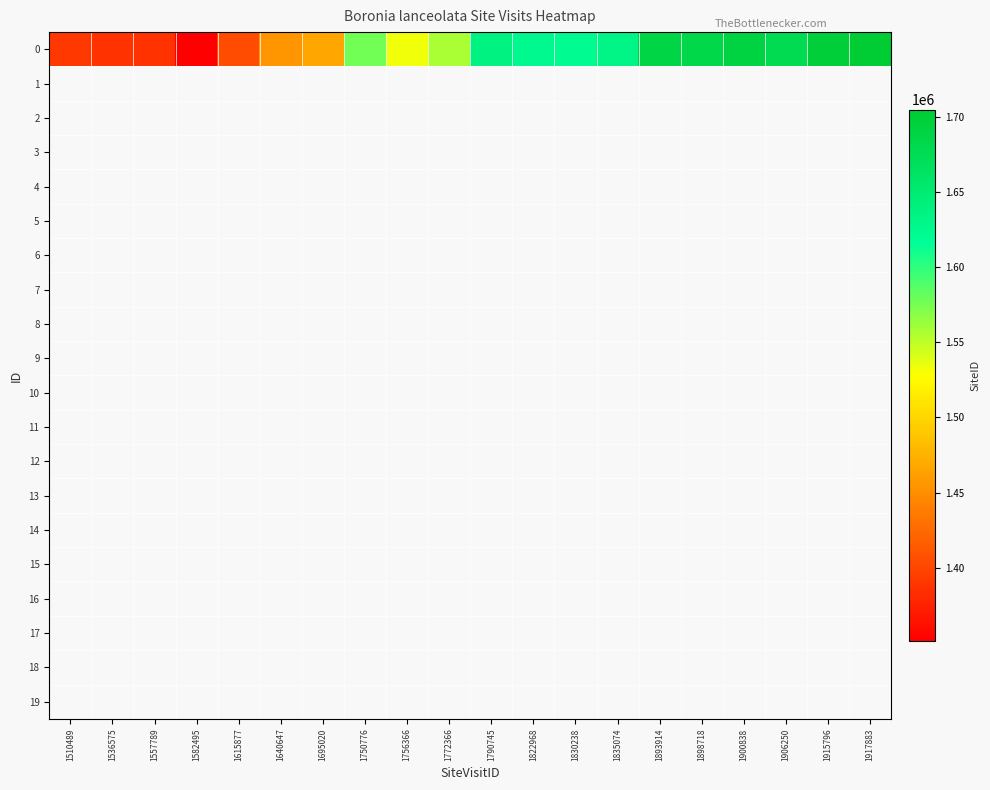

How many series are shown in this chart?

20